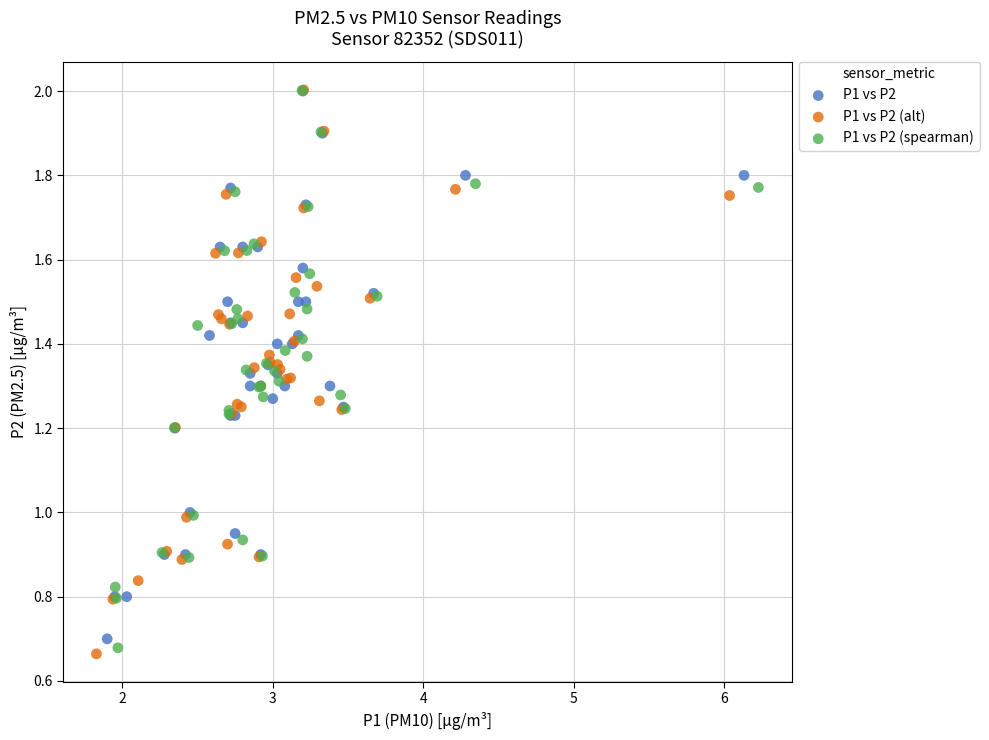

Which series has the largest Y range (max minus min)?

P1 vs P2 (alt)